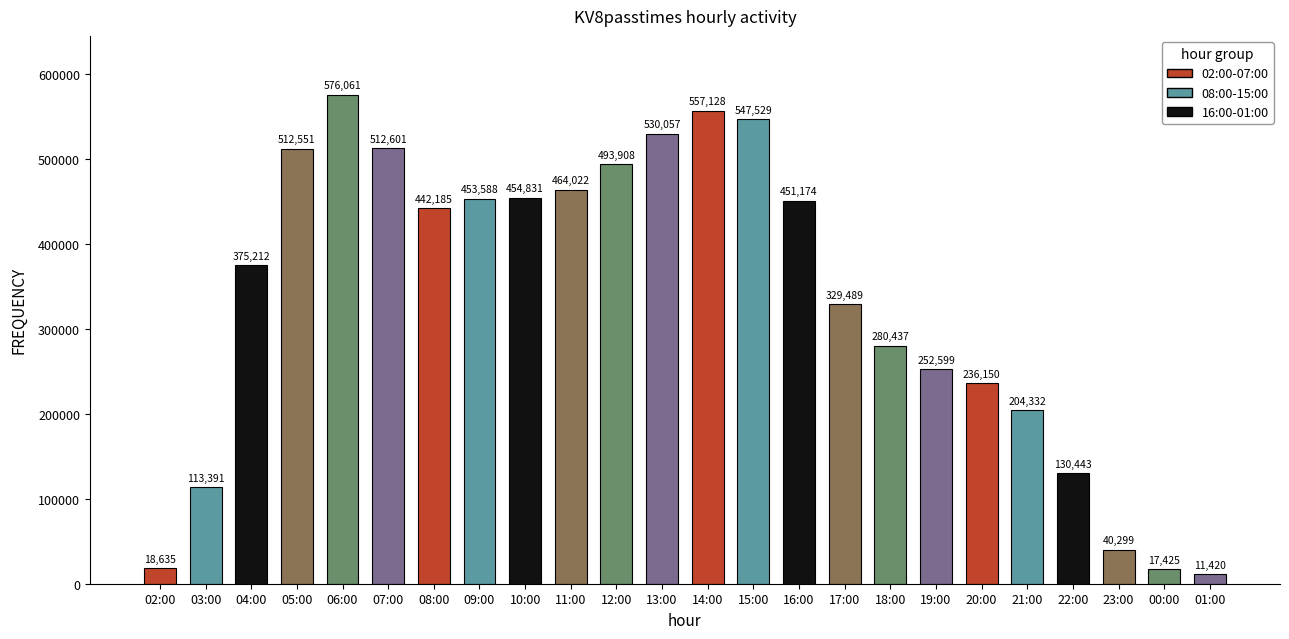

What is the label of the 7th bar from the left?

08:00